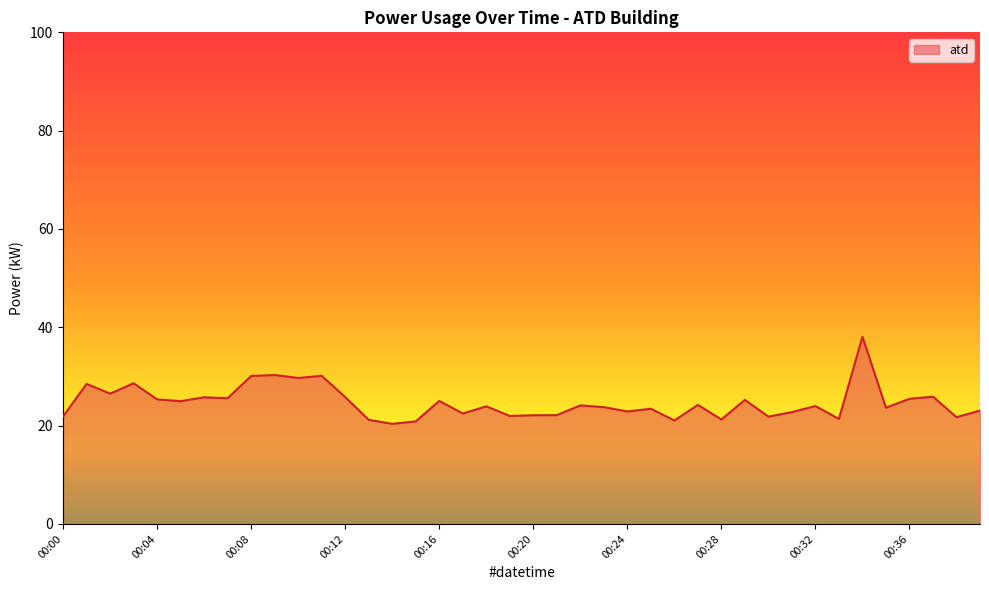

What is the maximum value shown in the chart?

38.1